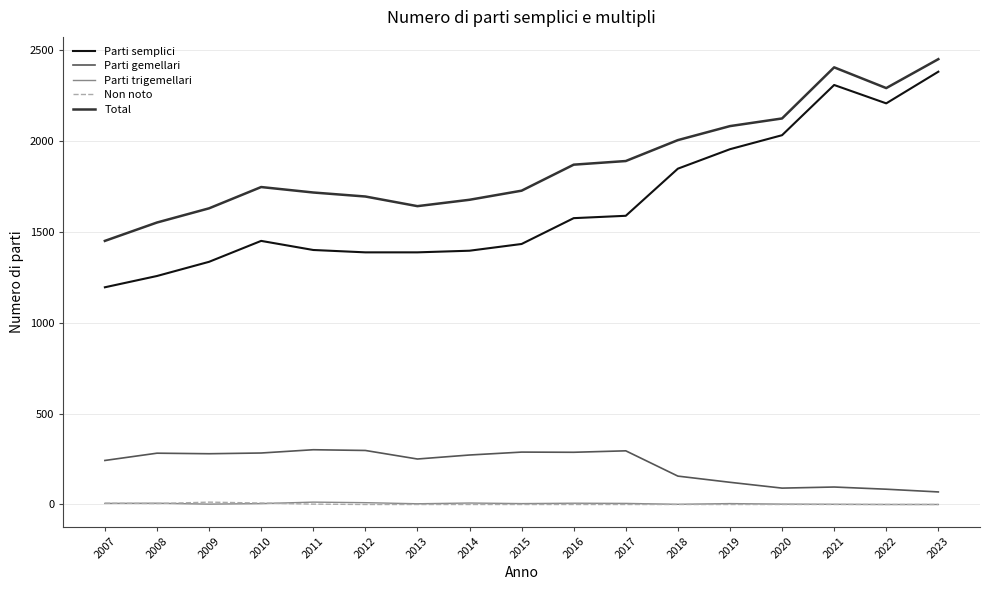

What is the lowest value of the Parti semplici series?

1194